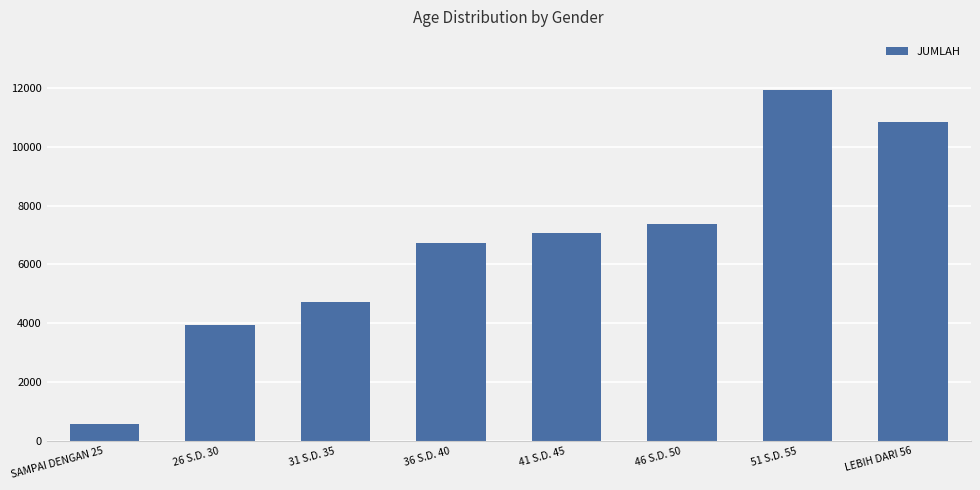

Which category has the lowest value across all series?

SAMPAI DENGAN 25